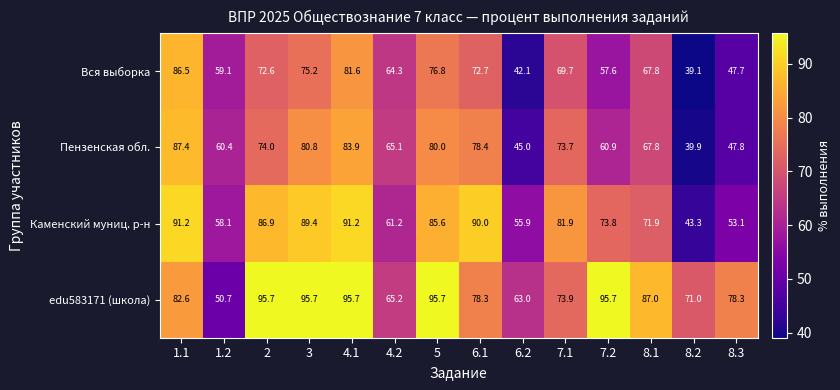

What is the average value of the Вся выборка series?

65.2